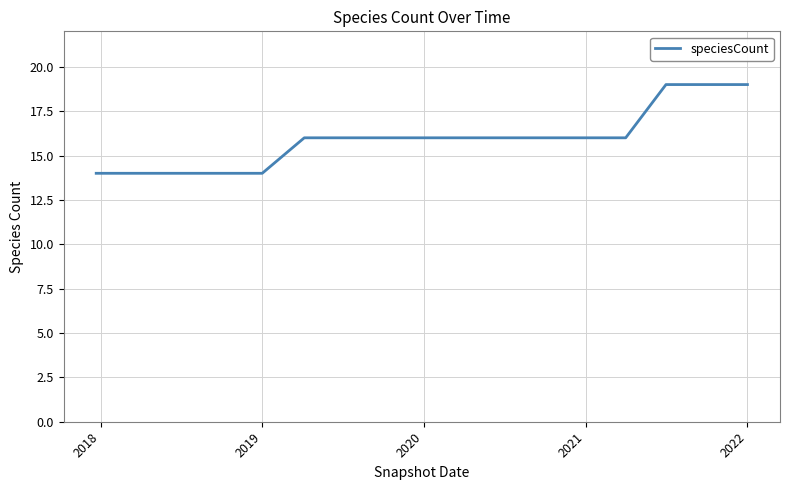

What is the difference between the maximum and minimum values?

5